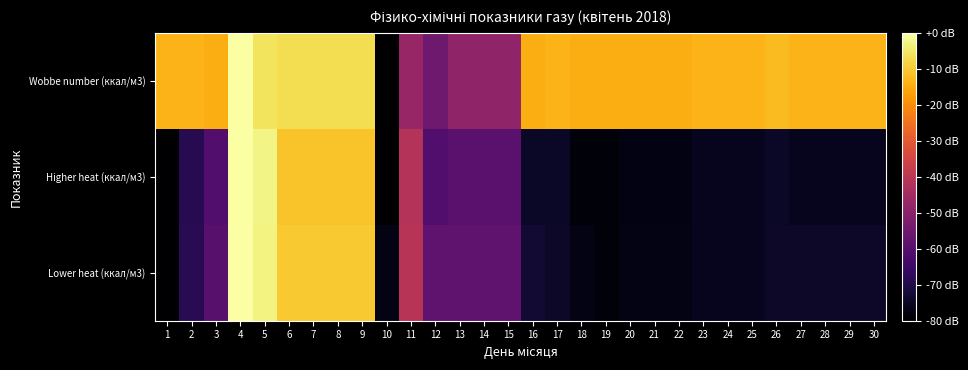

At 26, list the series in order from smallest to largest.

Higher heat (ккал/м3), Lower heat (ккал/м3), Wobbe number (ккал/м3)